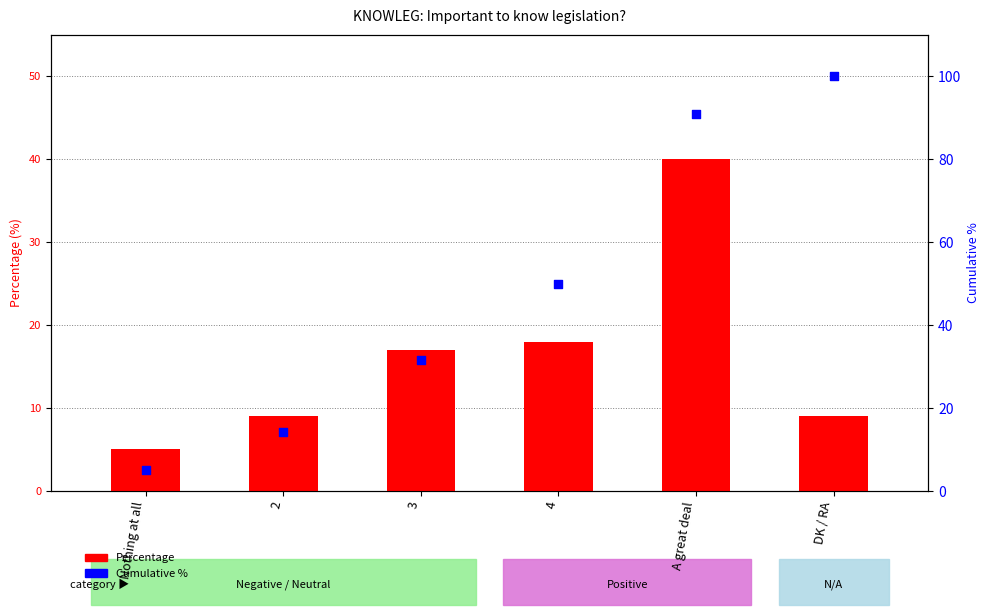

At which category is the sum across all series the highest?

A great deal